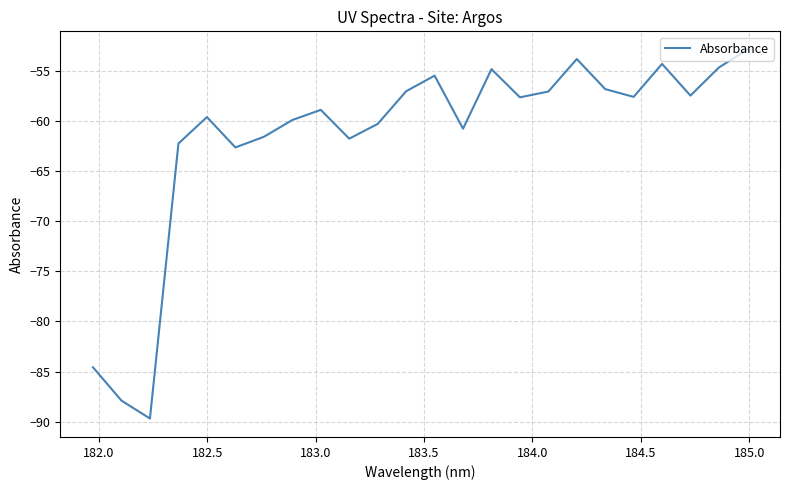

What is the difference between the maximum and minimum values?

36.8